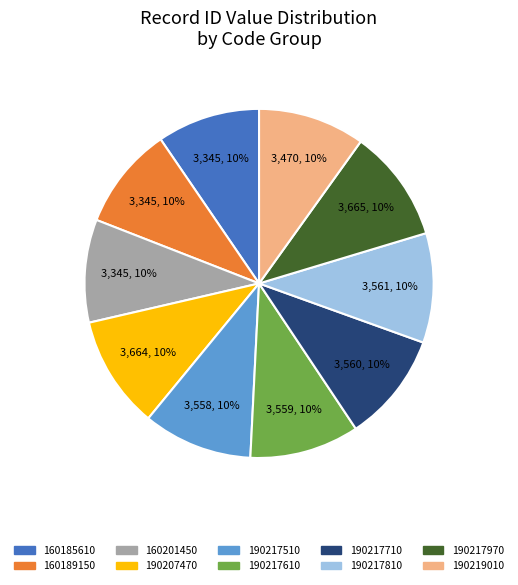

Does 190217810 account for over 50% of the chart?

No